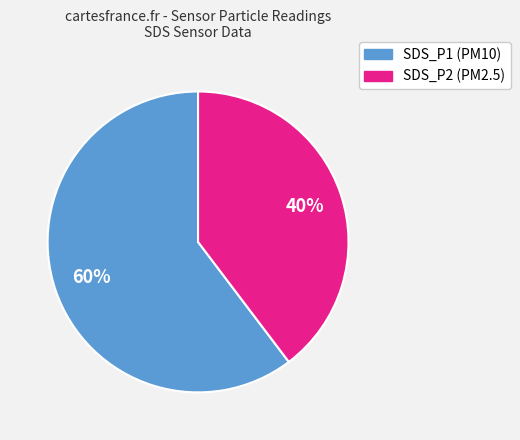

Between SDS_P2 and SDS_P1, which is larger?

SDS_P1